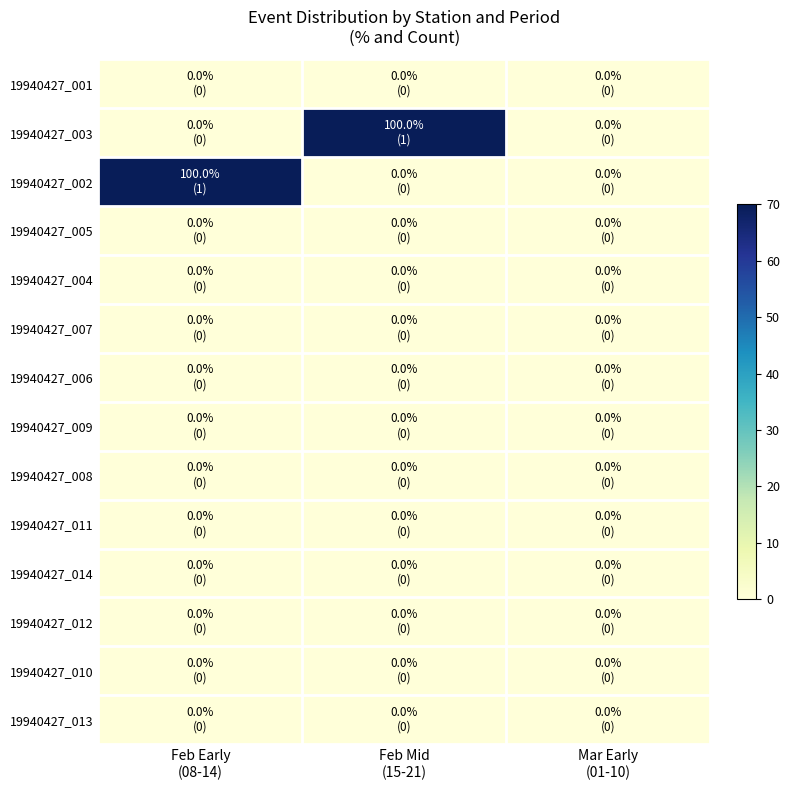

True or false: 19940427_012 has a value of 0 at Mar Early (01-10).

True